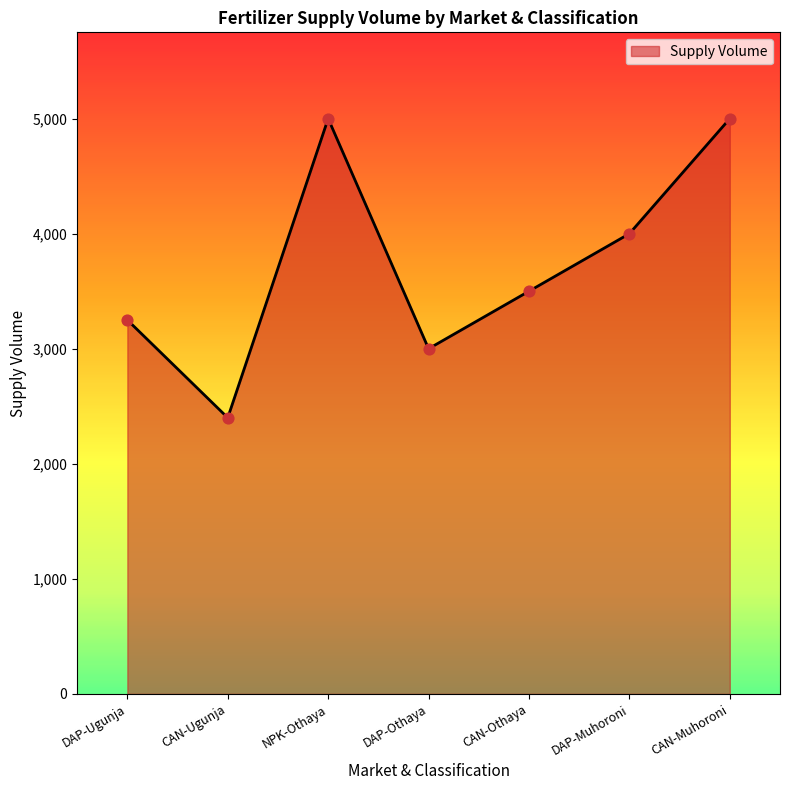

What is the change in value from CAN-Othaya to DAP-Muhoroni?

+500